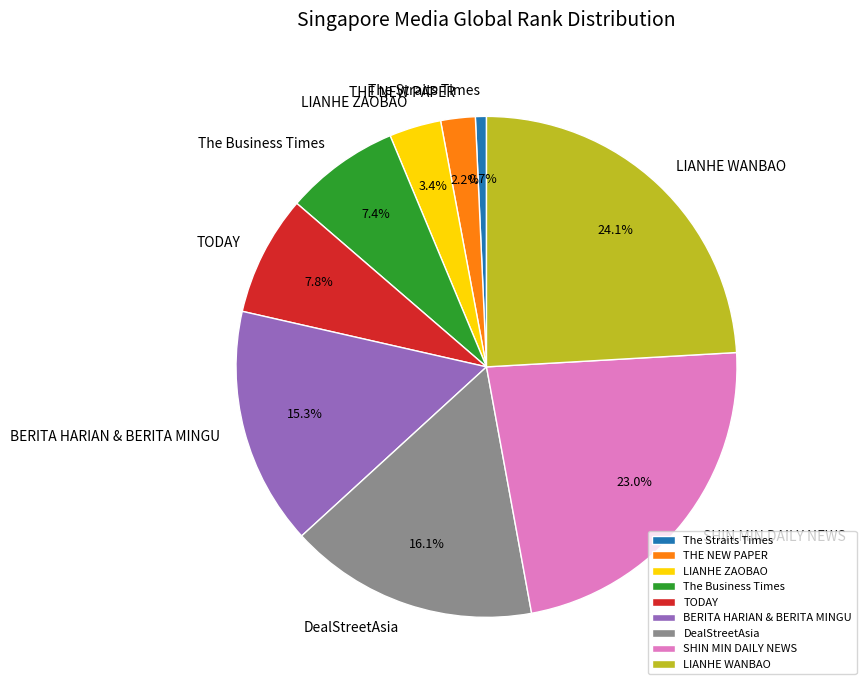

True or false: The Straits Times accounts for 1% of the total.

True